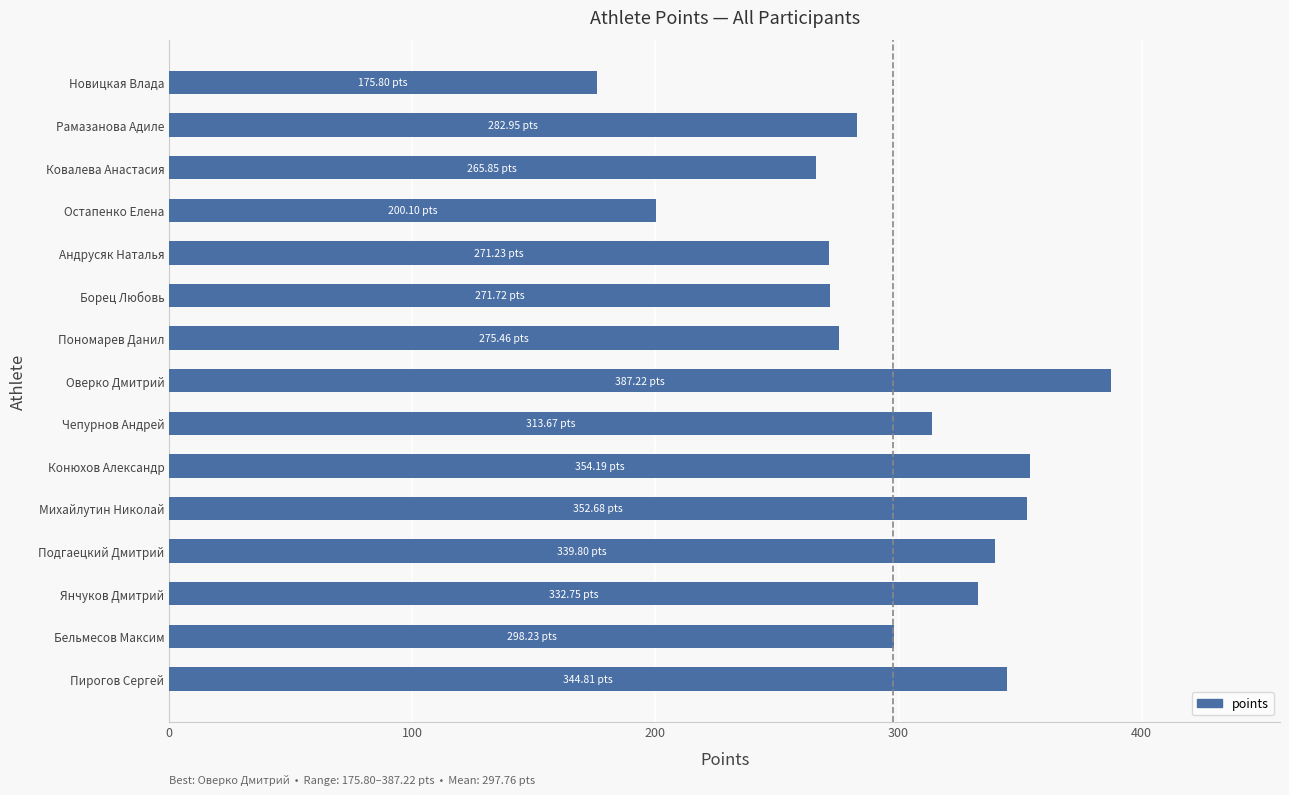

What is the change in value from Ковалева Анастасия to Михайлутин Николай?

+86.8